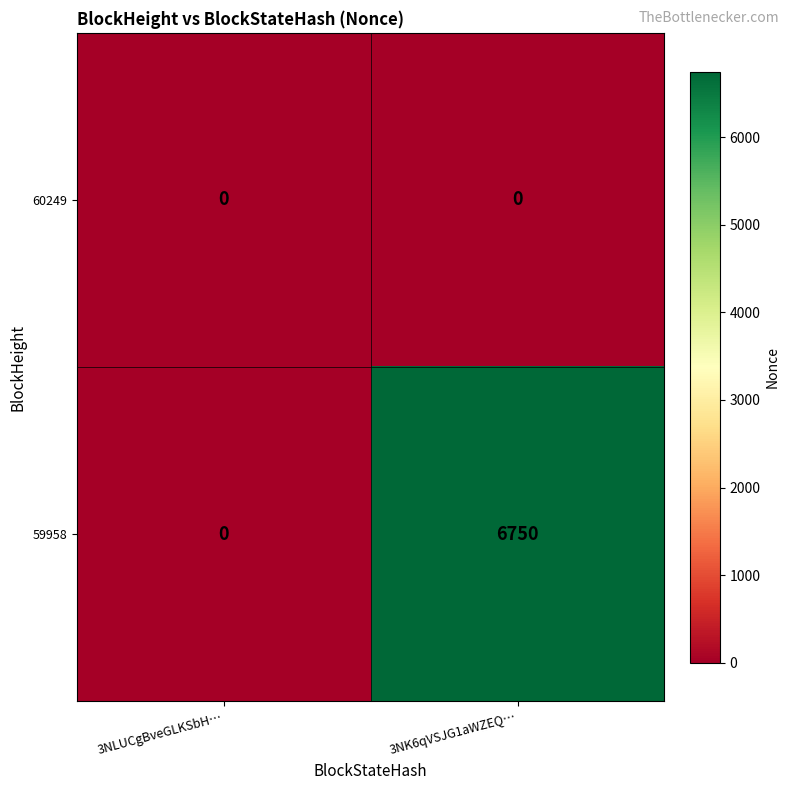

Which series has the largest total across all categories?

59958